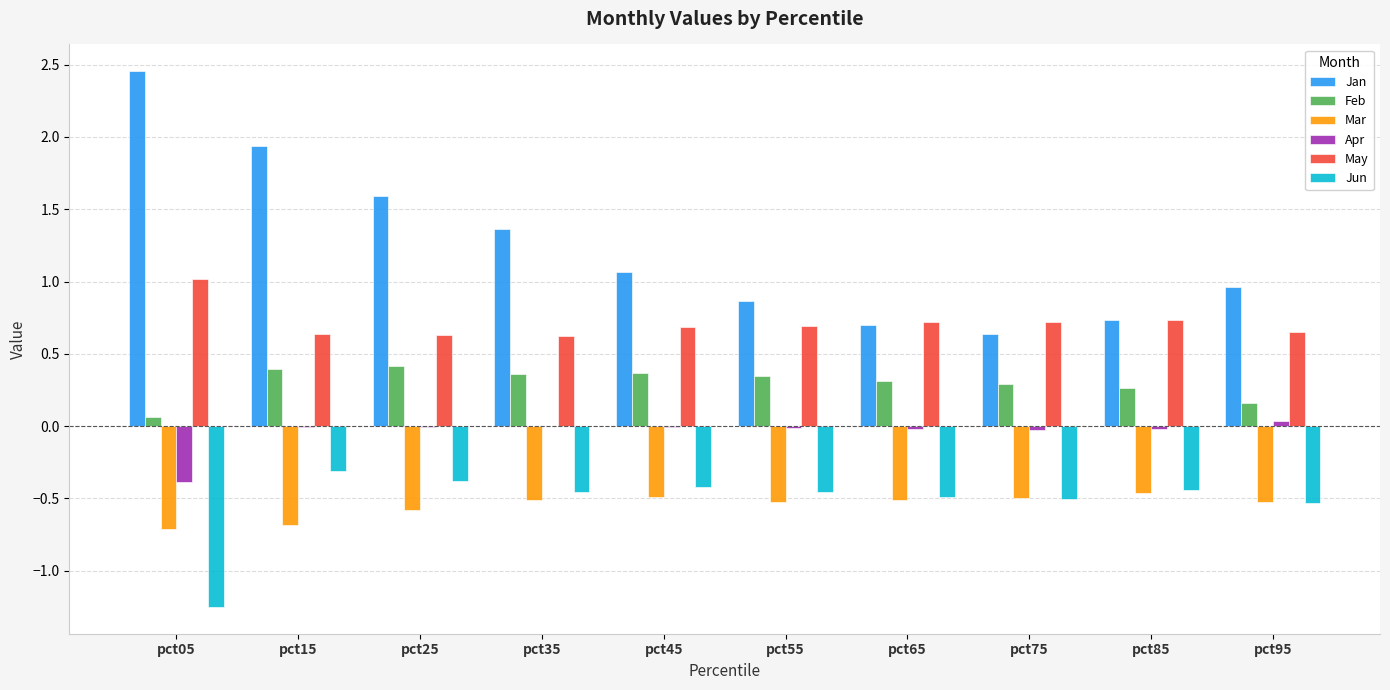

Is it true that Jan equals 1.9 at pct15?

True